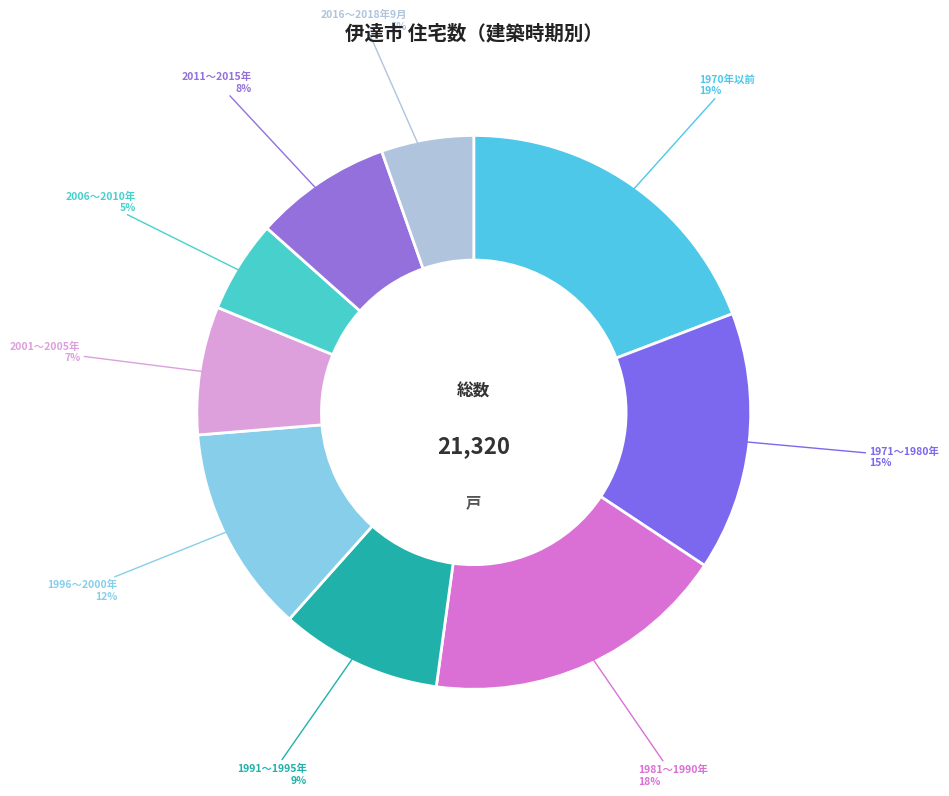

Which category has the biggest portion of the pie?

1970年以前